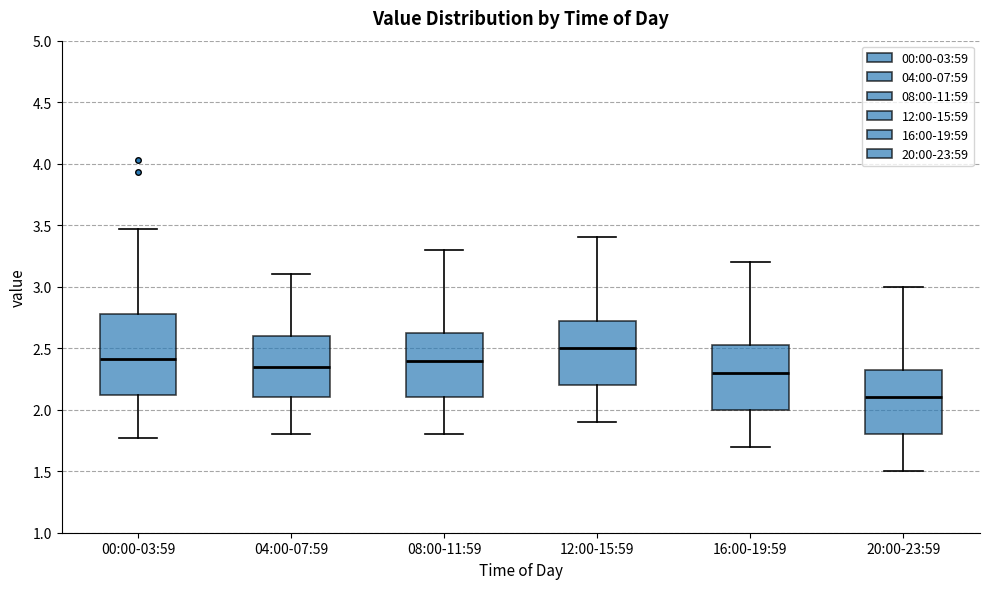

Where does the median line of the box for 16:00-19:59 sit on the y-axis? The values are not printed on the chart, so give them approximately, as read against the axis.

2.30